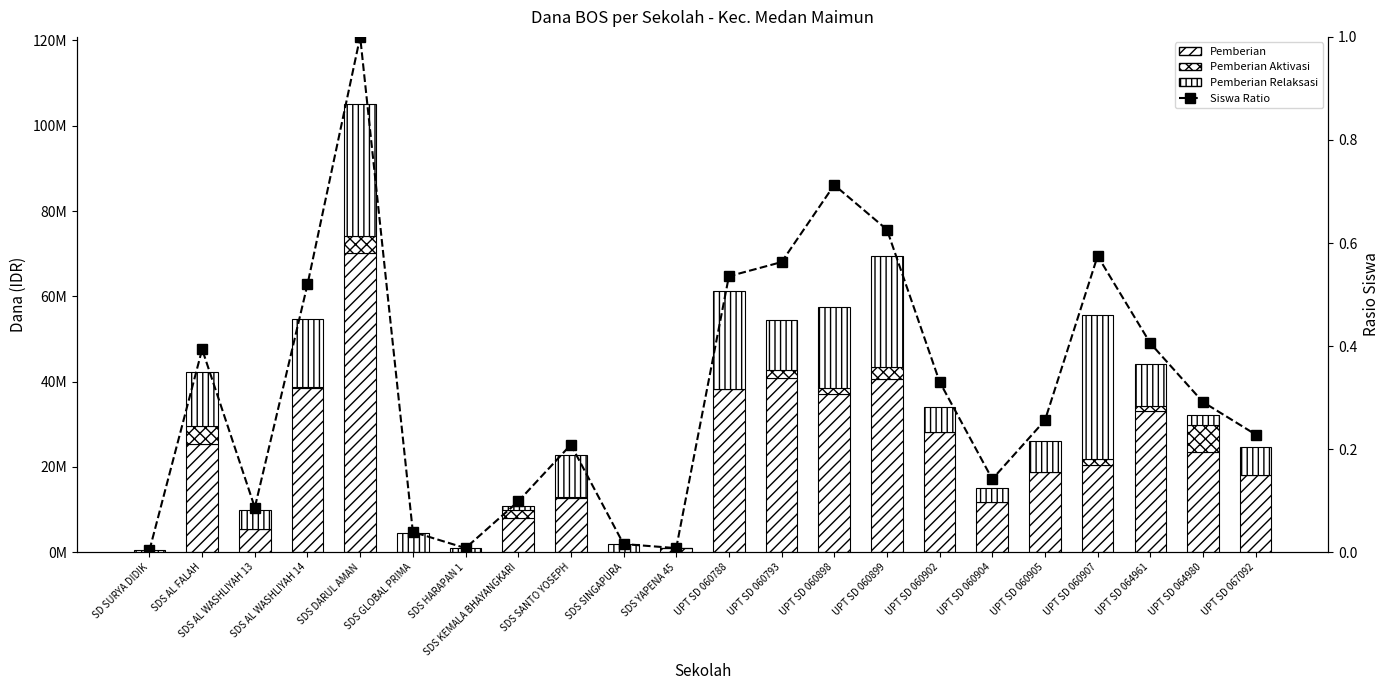

What is the label of the 11th bar from the left?

SDS YAPENA 45